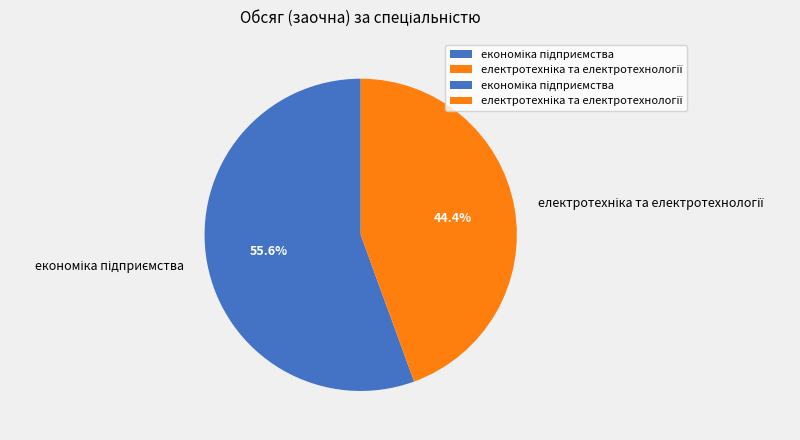

Is there a majority slice in this chart?

Yes